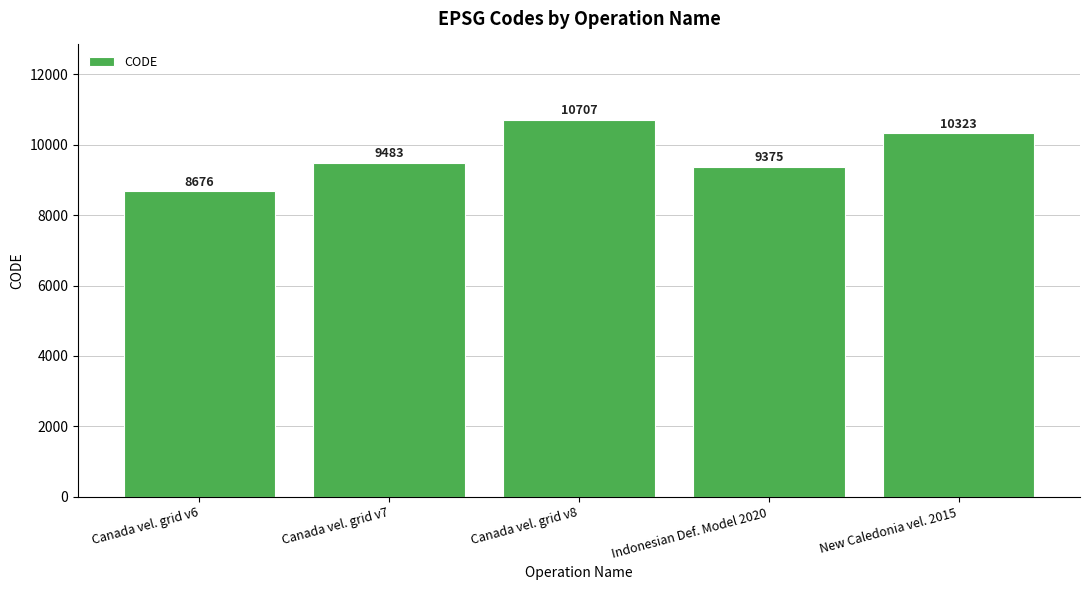

Approximately how many times larger is the value at Canada vel. grid v6 compared to Canada vel. grid v8?

0.8